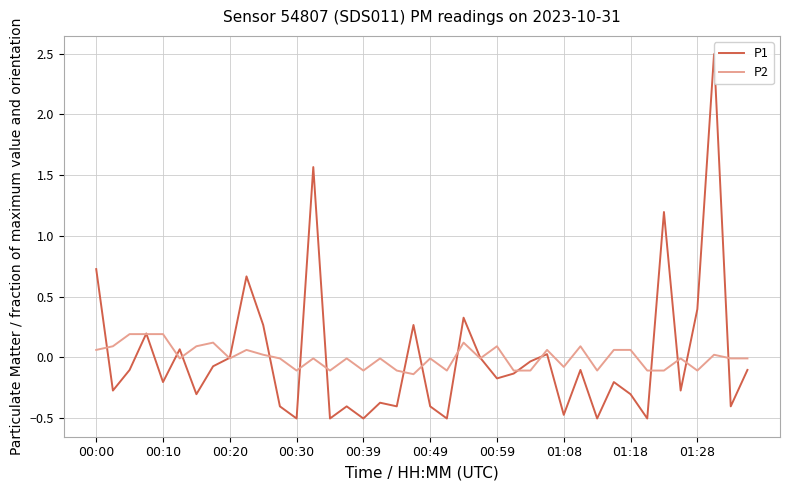

What is the label of the 14th point from the left?

13